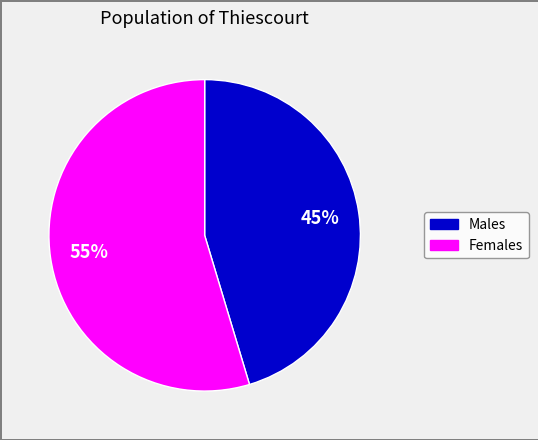

To the nearest percent, what is the average slice percentage?

50%